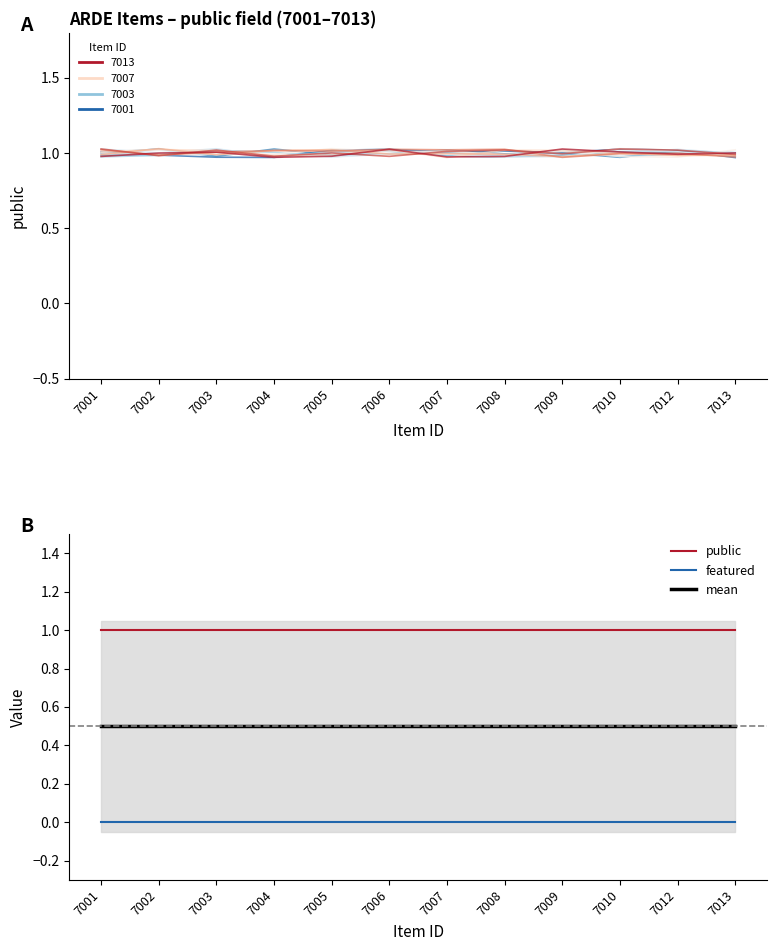

Which series has the largest total across all categories?

public